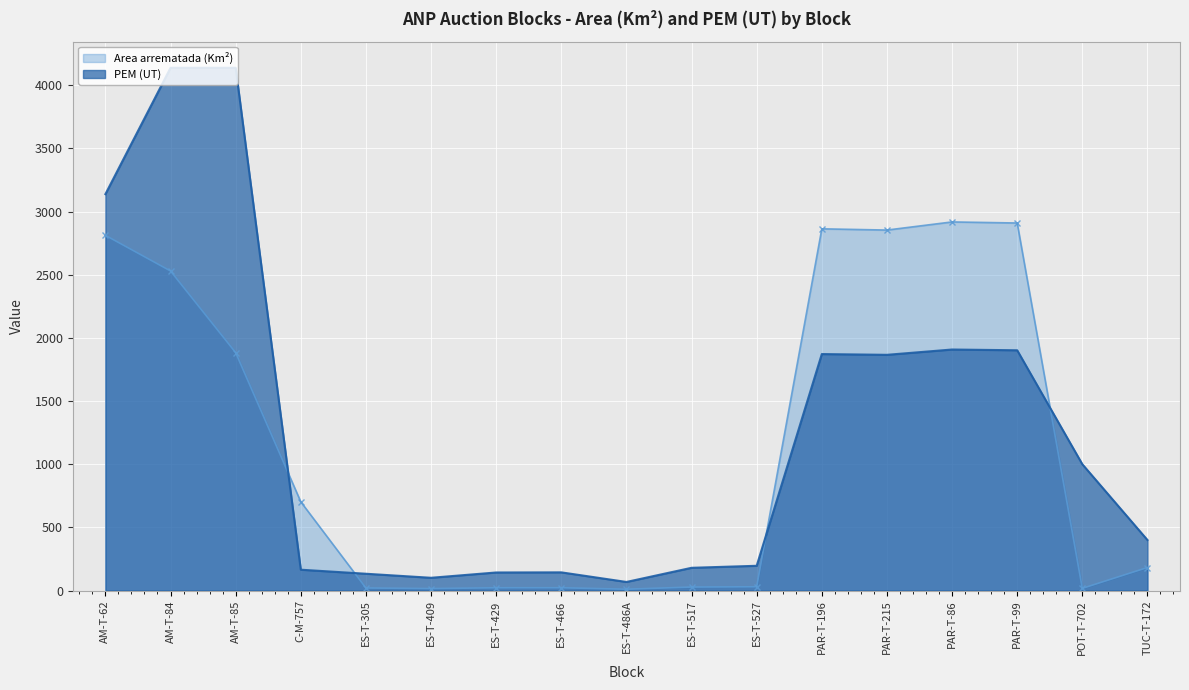

List the series in order of their peak value, highest first.

PEM (UT), Area arrematada (Km²)